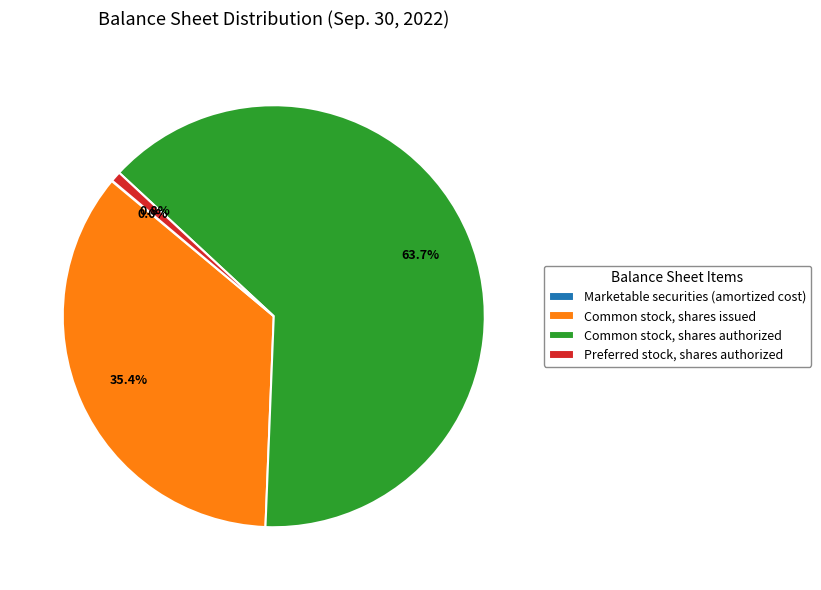

To the nearest percent, what is the difference between the largest and smallest slice percentages?

64%